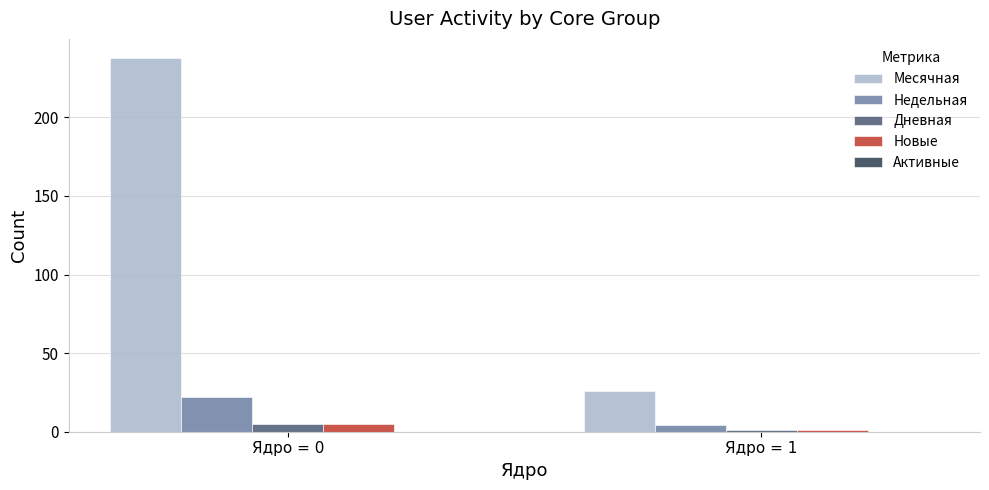

What is the maximum value for Месячная?

238